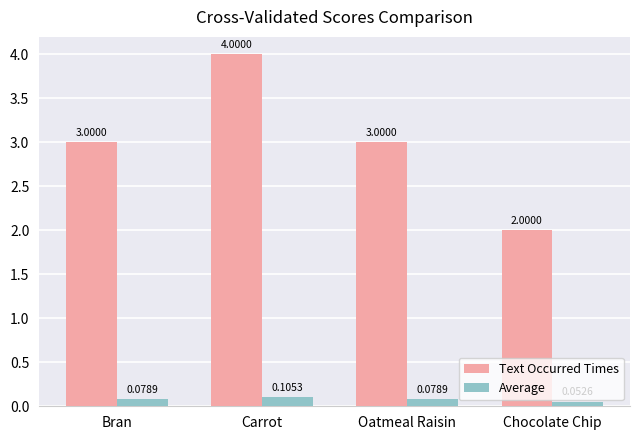

At which category does the chart reach its peak across all series?

Carrot